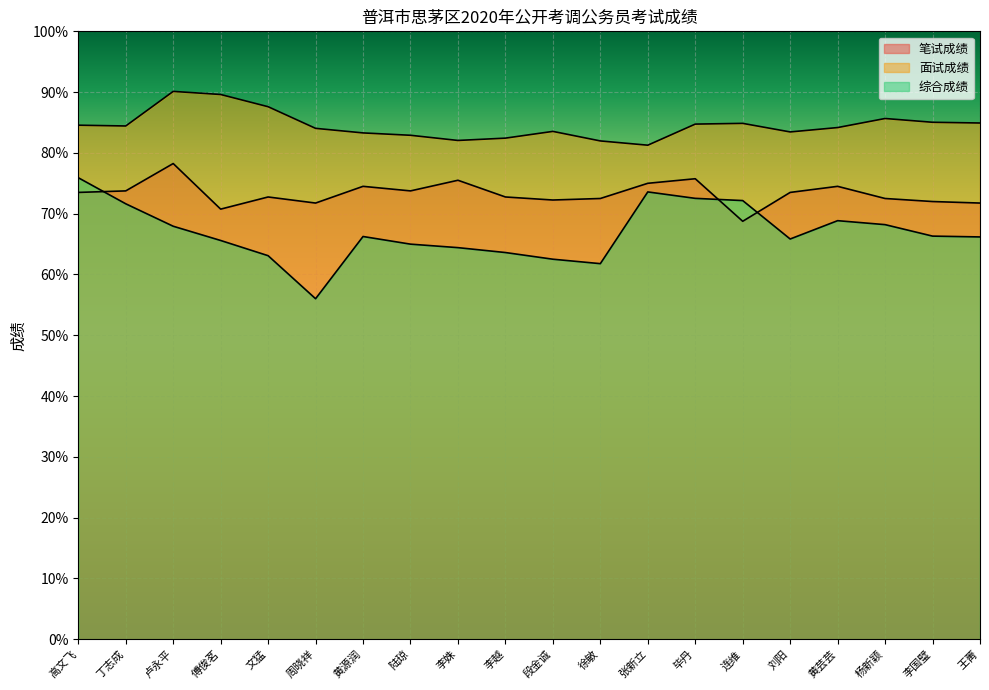

How many values in the 面试成绩 series are below 84?

8